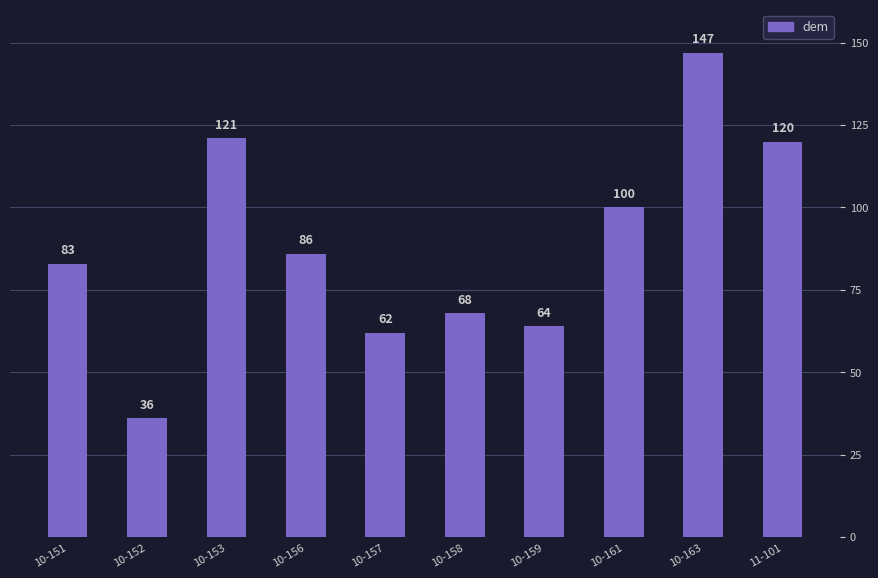

What value does the data have at 10-158?

68